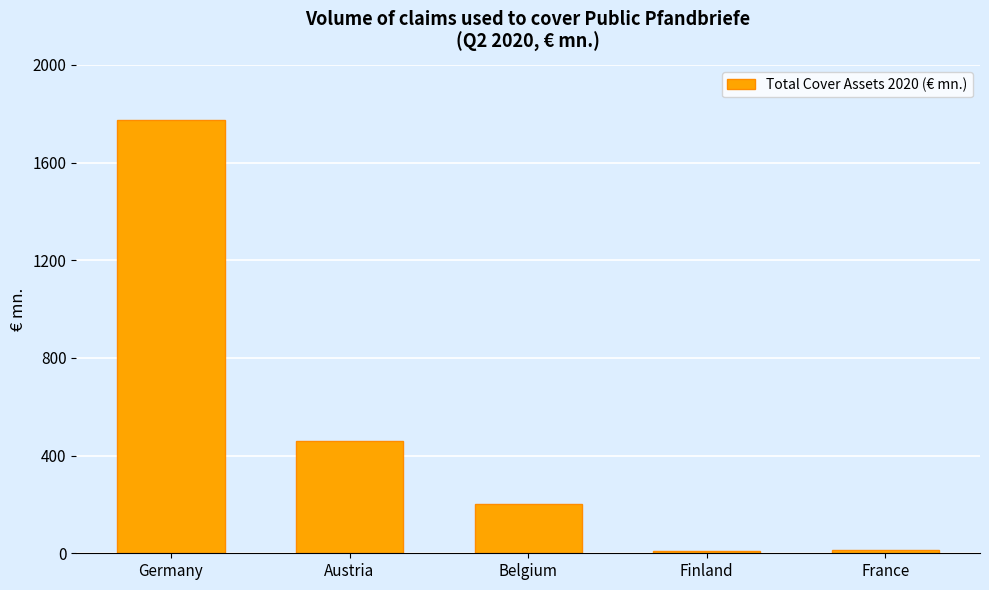

Which category has the highest value across all series?

Germany